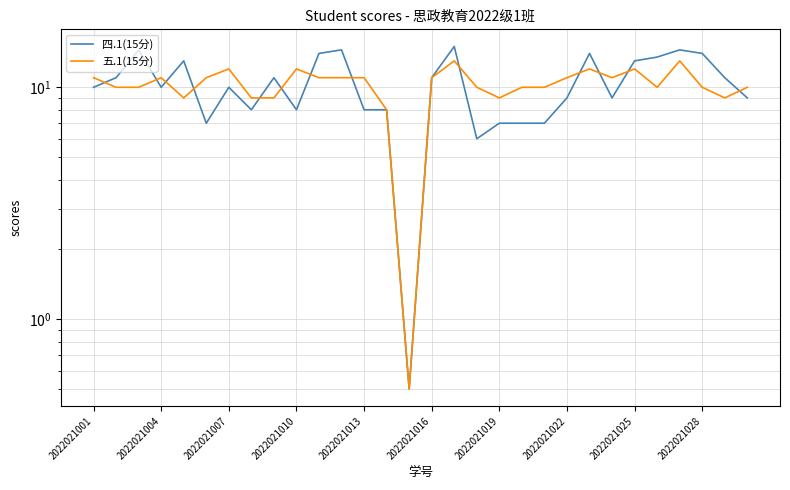

How many interior local peaks does the 五.1(15分) series have?

7